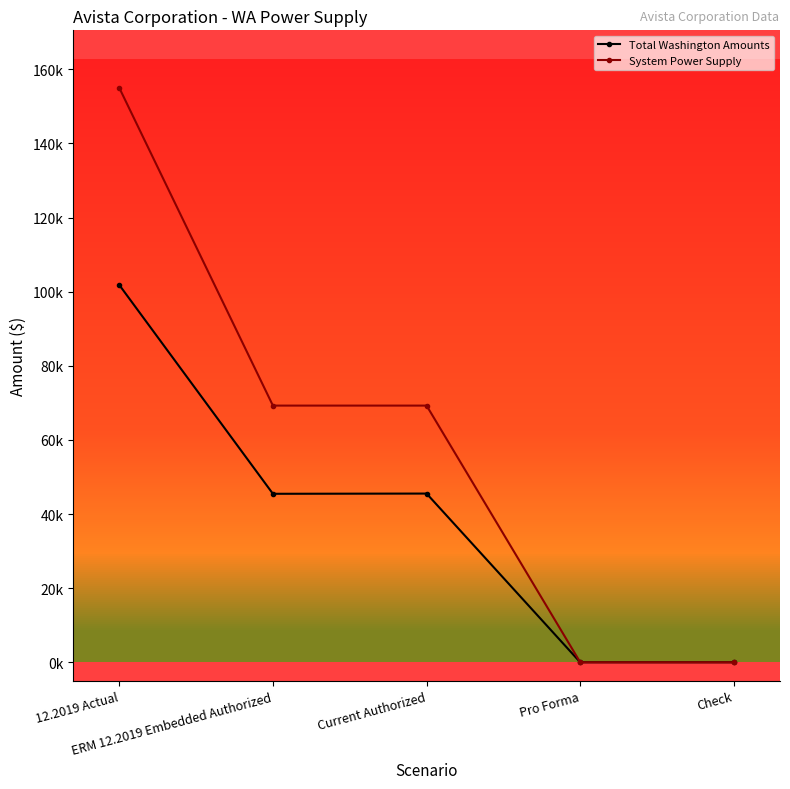

What are all the series names shown in the legend?

Total Washington Amounts, System Power Supply